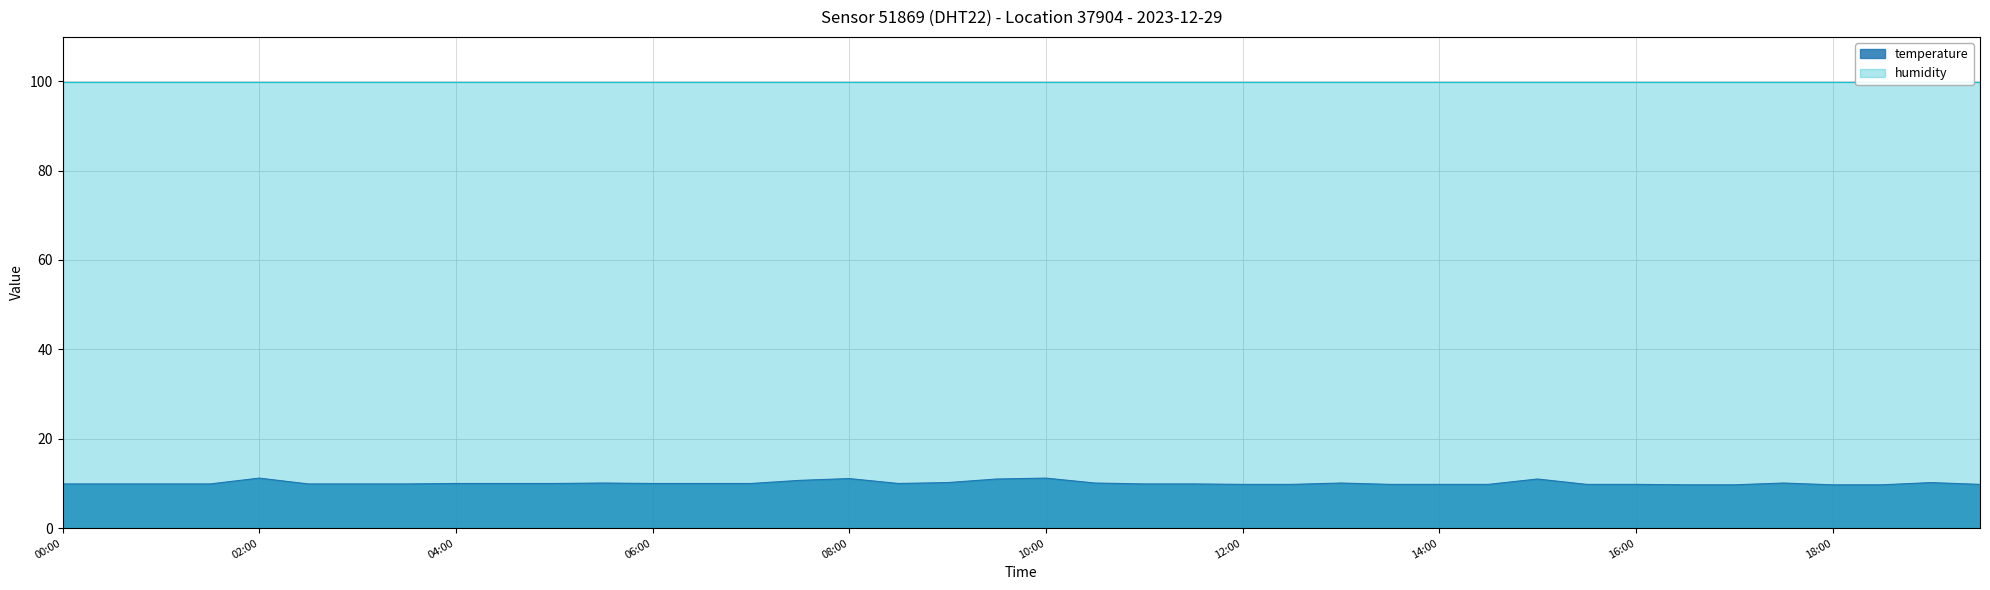

Reading right to left, transcribe all the data shown in this chart.

9.8	10.2	9.7	9.7	10.1	9.7	9.7	9.8	9.8	11.0	9.8	9.8	9.8	10.1	9.8	9.8	9.9	9.9	10.1	11.2	11.0	10.2	10.0	11.1	10.7	10.0	10.0	10.0	10.1	10.0	10.0	10.0	9.9	9.9	9.9	11.2	9.9	9.9	9.9	9.9